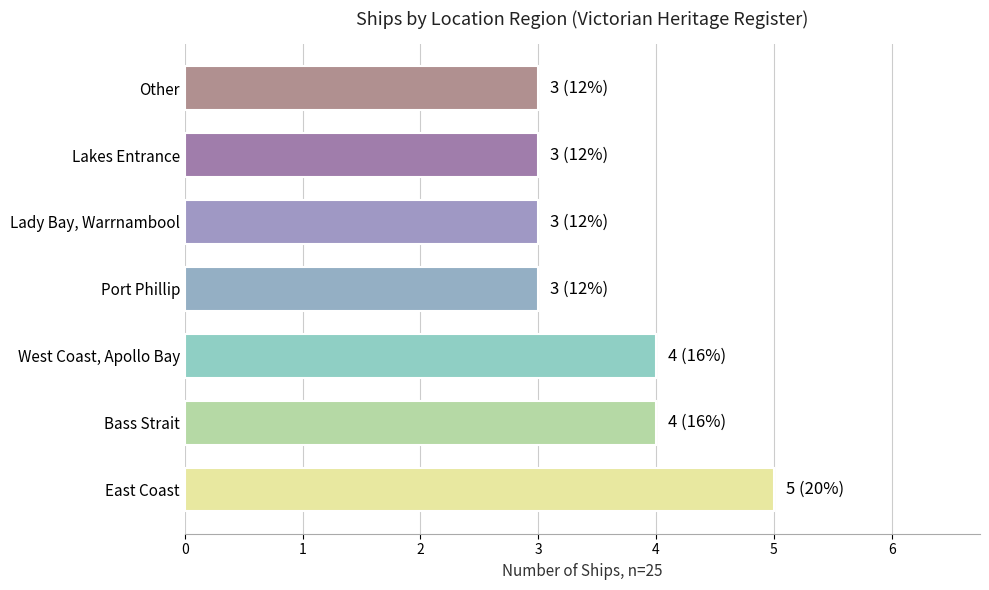

Which label corresponds to the largest value in the chart?

East Coast